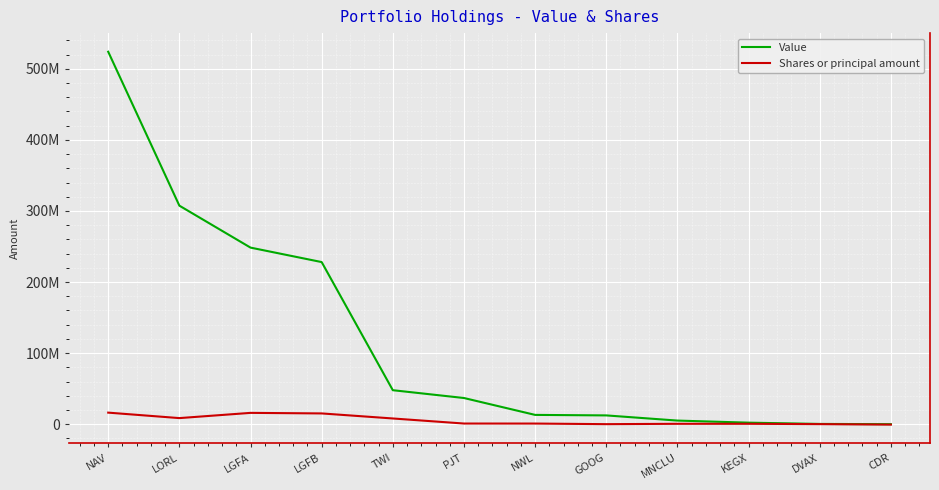

What are all the series names shown in the legend?

Value, Shares or principal amount